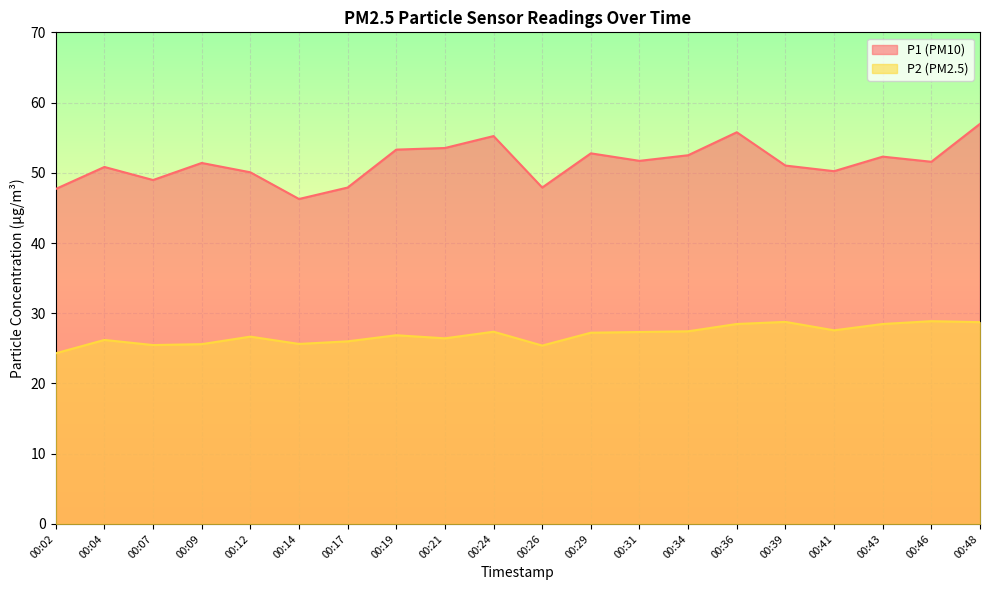

How many lines are shown in the chart?

2